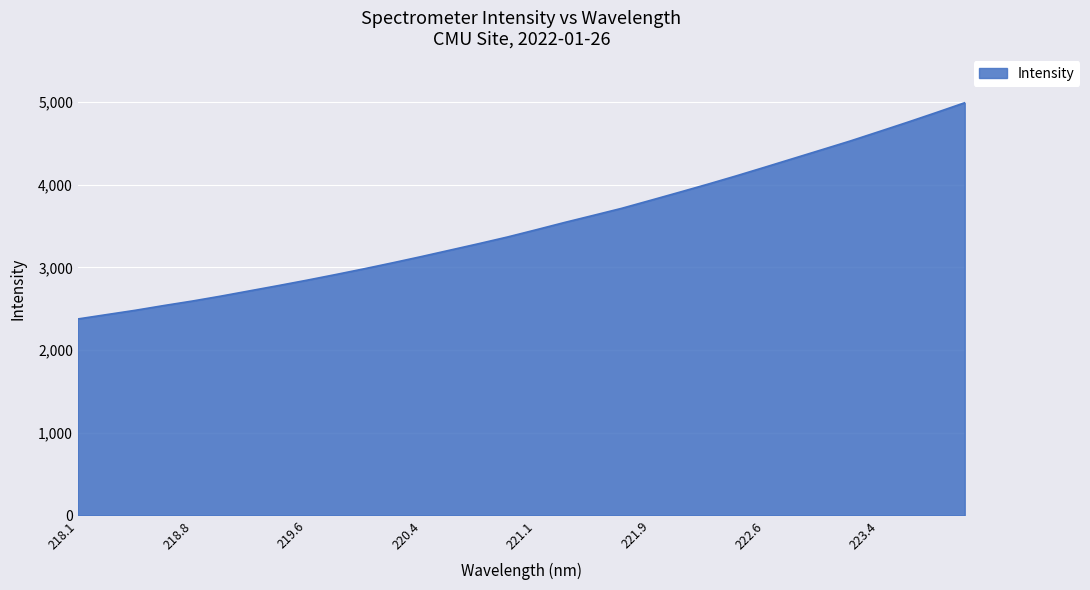

What is the minimum value shown in the chart?

2375.7